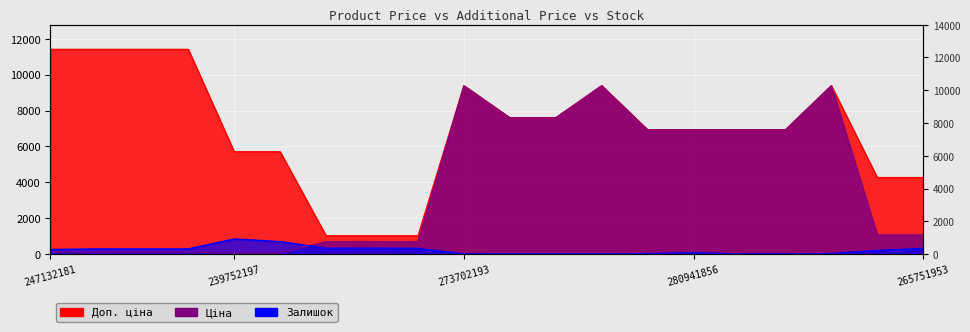

What is the greatest value displayed?

11410.0